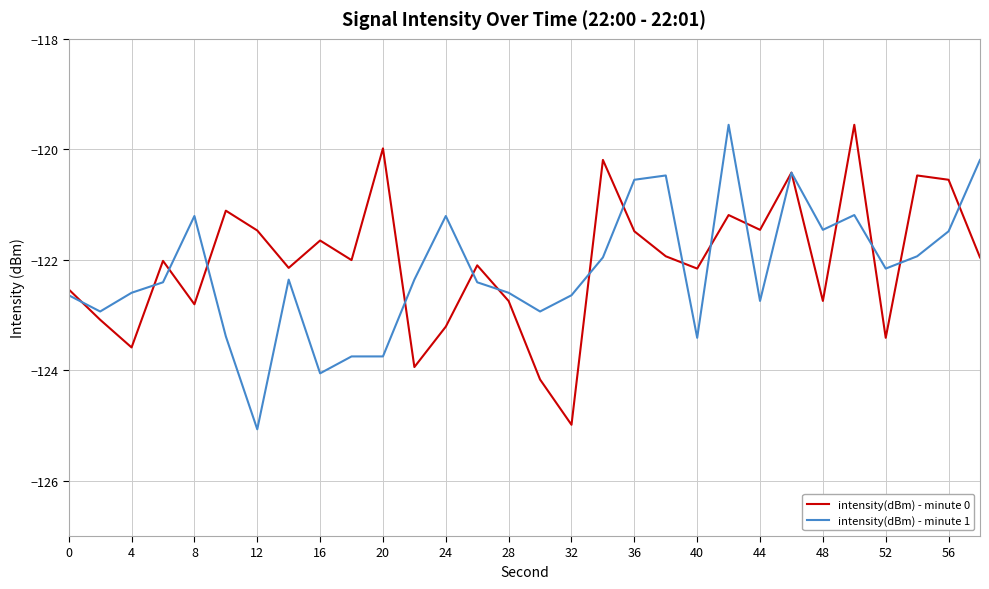

Which series has the largest total across all categories?

intensity(dBm) - minute 0